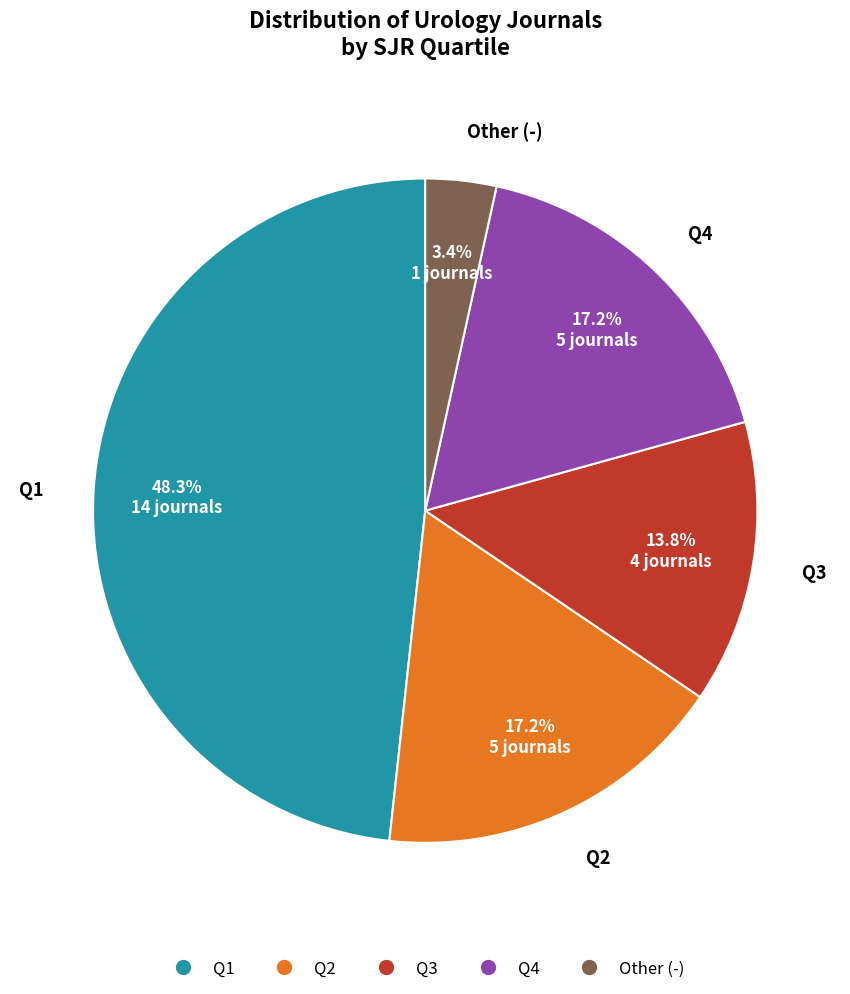

How many slices are in this pie chart?

5